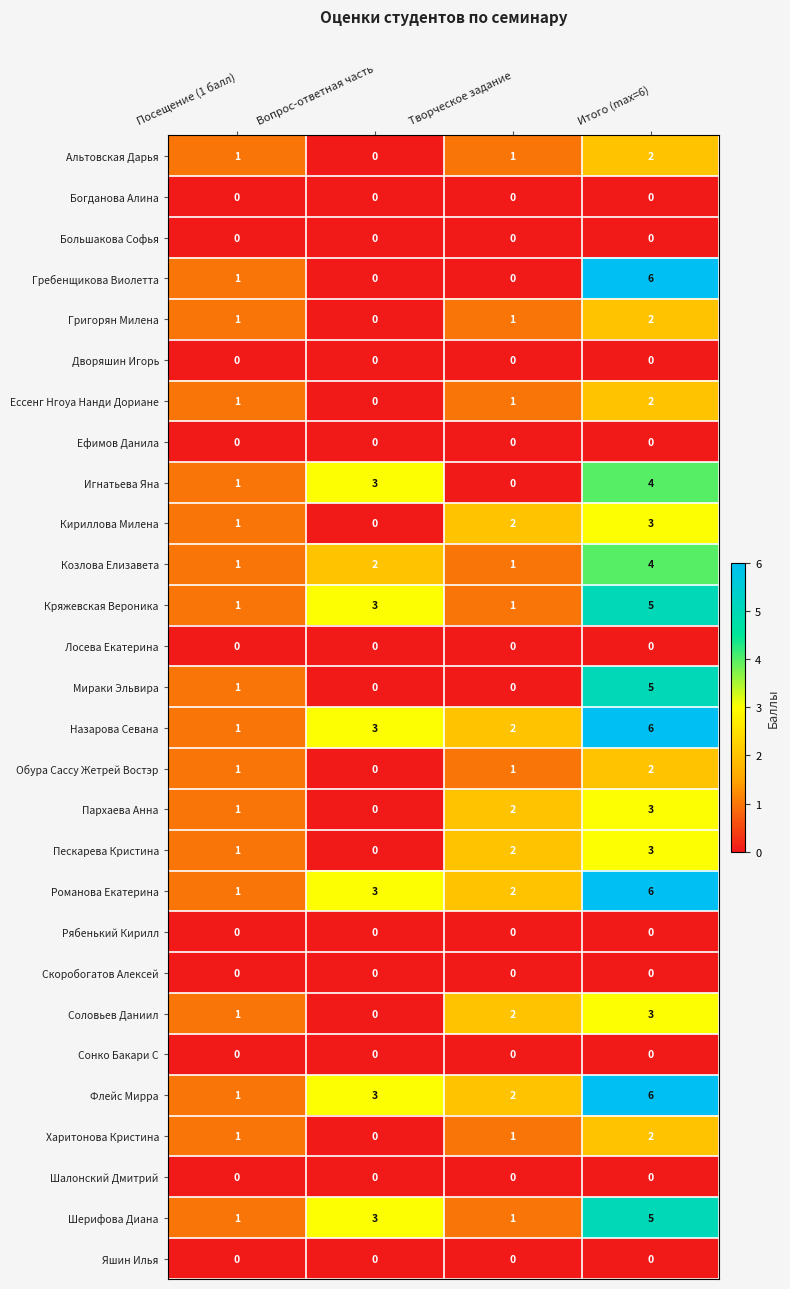

What is the difference between the highest and lowest values at Итого (max=6)?

6